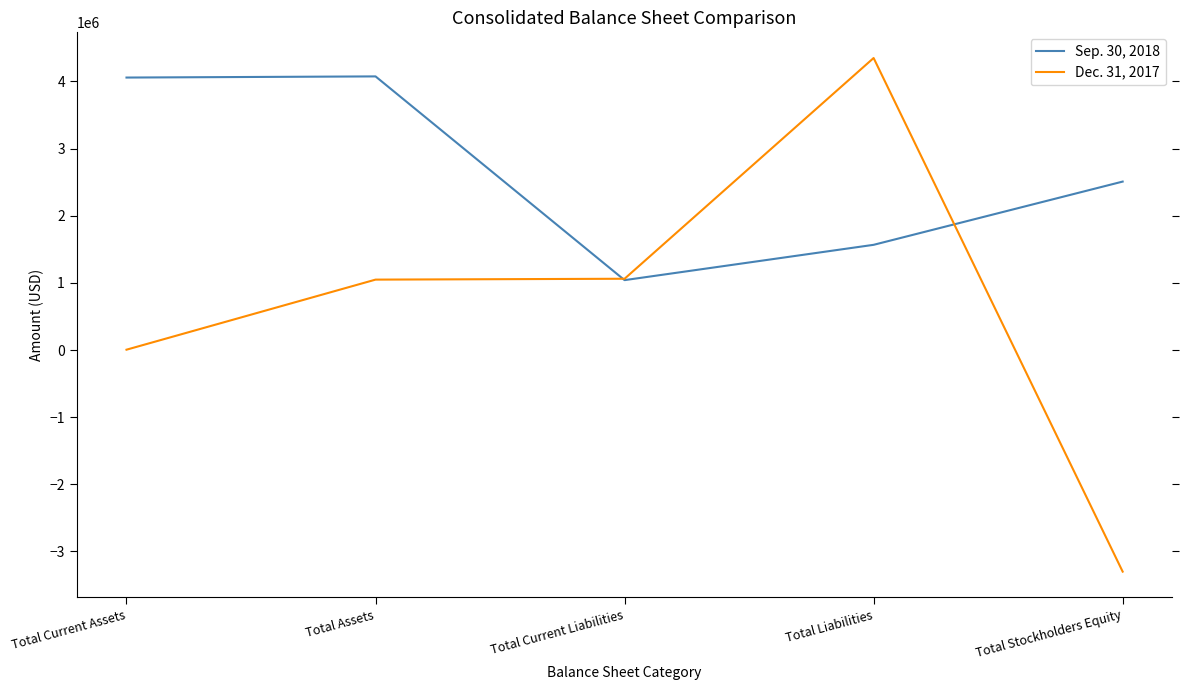

At which category does the chart reach its minimum across all series?

Total Stockholders Equity